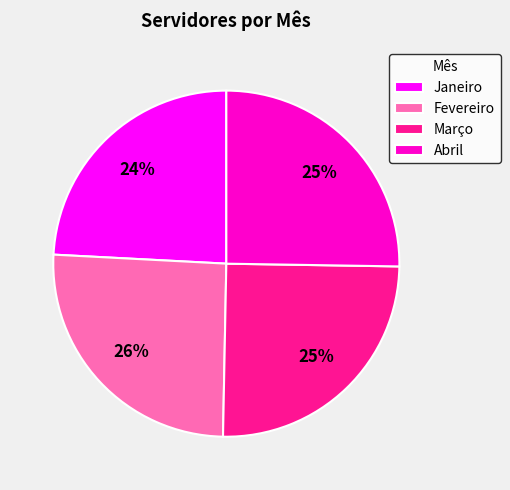

To the nearest percent, what percentage of the pie is Fevereiro?

26%